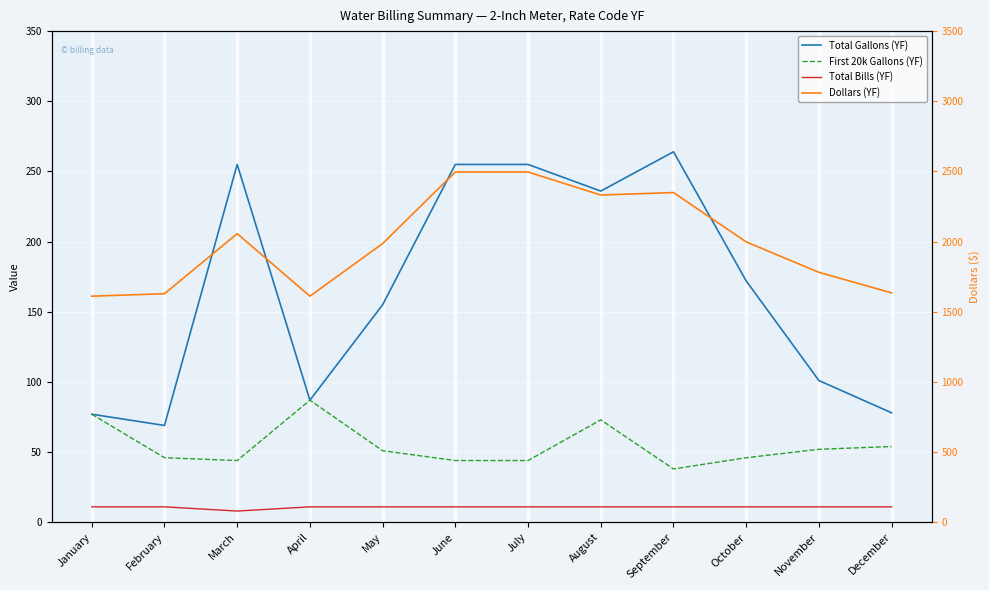

At how many categories does at least one series exceed 2463?

2